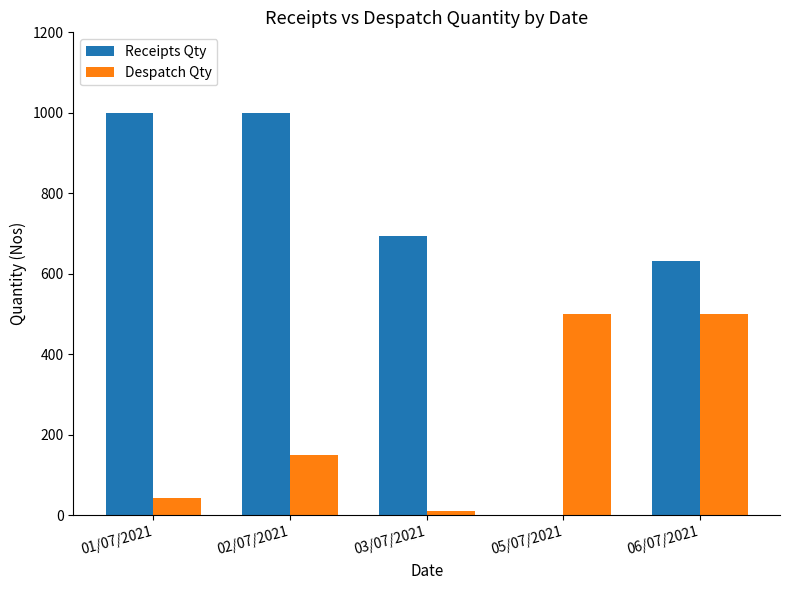

Count the number of data series in this chart.

2